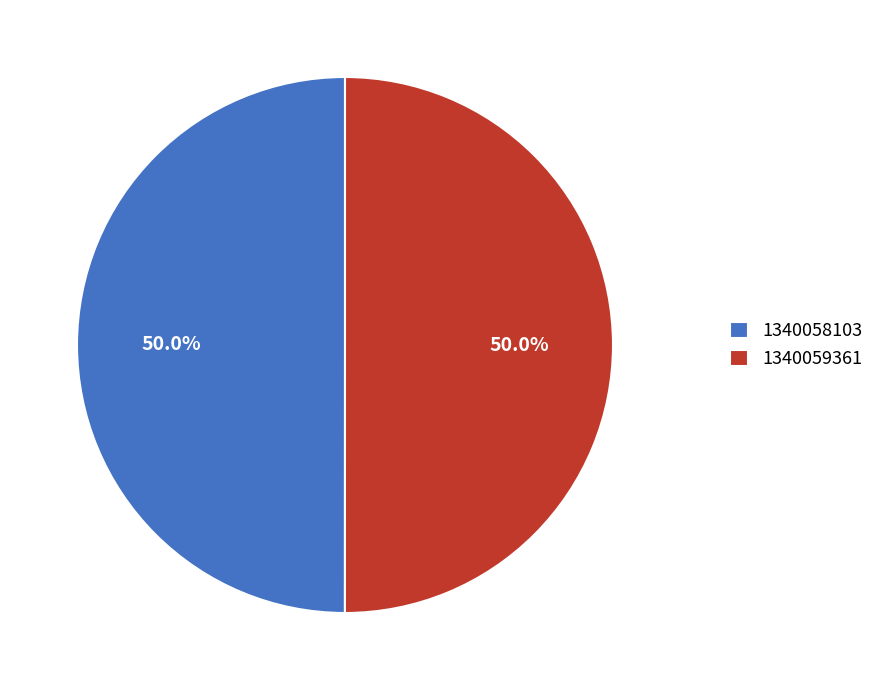

What percentage is the 1340058103 slice, to the nearest percent?

50%